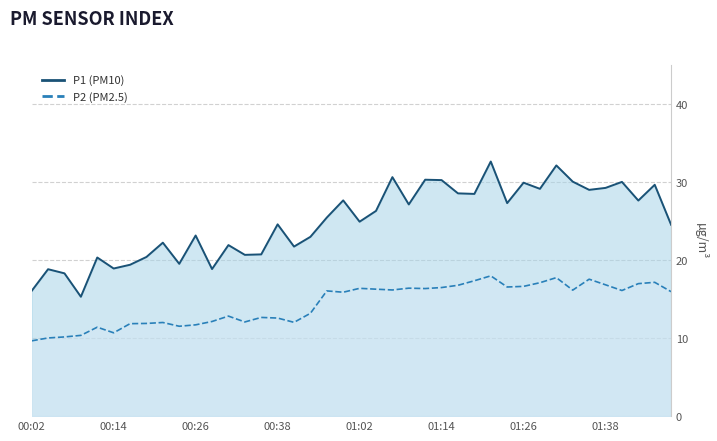

Reading left to right, what are all the values shown in this chart?

P1: 00:02=16.1	00:04=18.8	00:06=18.3	00:09=15.3	00:11=20.3	00:14=18.9	00:16=19.4	00:19=20.4	00:21=22.2	00:23=19.5	00:26=23.1	00:28=18.9	00:31=21.9	00:33=20.7	00:35=20.7	00:38=24.6	00:40=21.7	00:43=23.0	00:57=25.4	01:00=27.6	01:02=24.9	01:04=26.3	01:07=30.6	01:09=27.1	01:12=30.3	01:14=30.2	01:16=28.6	01:19=28.5	01:21=32.6	01:24=27.3	01:26=29.9	01:29=29.1	01:31=32.1	01:33=30.1	01:36=29.0	01:38=29.2	01:41=30.0	01:43=27.6	01:46=29.6	01:48=24.5
P2: 00:02=9.7	00:04=10.0	00:06=10.2	00:09=10.3	00:11=11.4	00:14=10.7	00:16=11.8	00:19=11.9	00:21=12.0	00:23=11.5	00:26=11.7	00:28=12.1	00:31=12.8	00:33=12.1	00:35=12.7	00:38=12.6	00:40=12.0	00:43=13.2	00:57=16.1	01:00=15.9	01:02=16.4	01:04=16.3	01:07=16.2	01:09=16.4	01:12=16.4	01:14=16.5	01:16=16.8	01:19=17.4	01:21=18.0	01:24=16.6	01:26=16.6	01:29=17.1	01:31=17.8	01:33=16.1	01:36=17.6	01:38=16.8	01:41=16.1	01:43=17.0	01:46=17.1	01:48=15.9